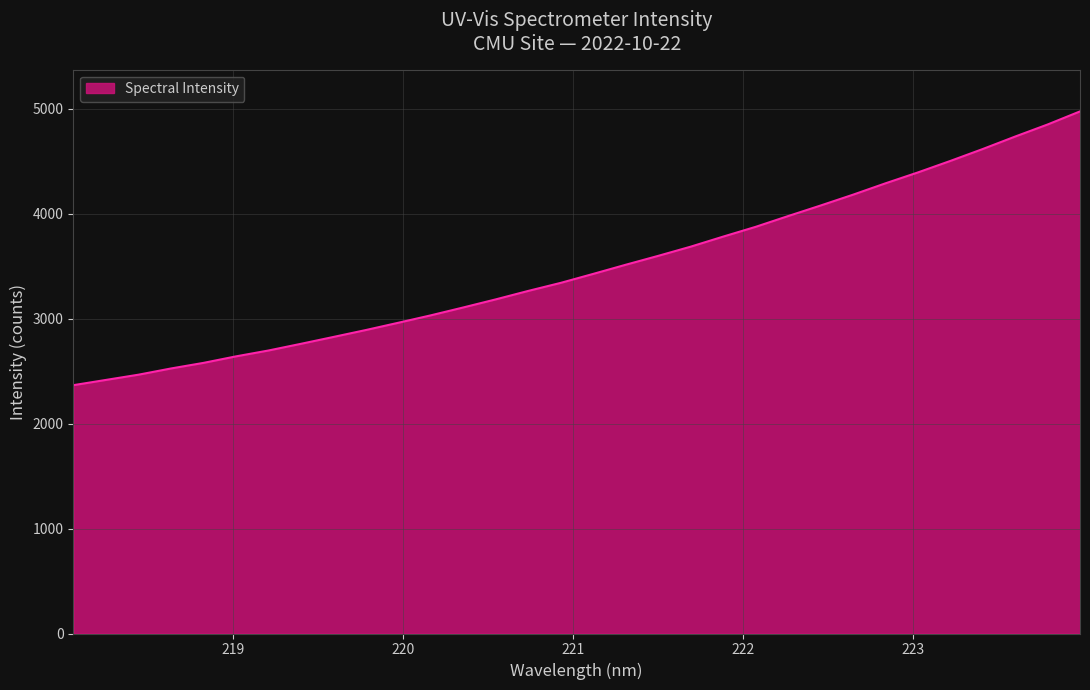

What is the sum of all values?

111531.4